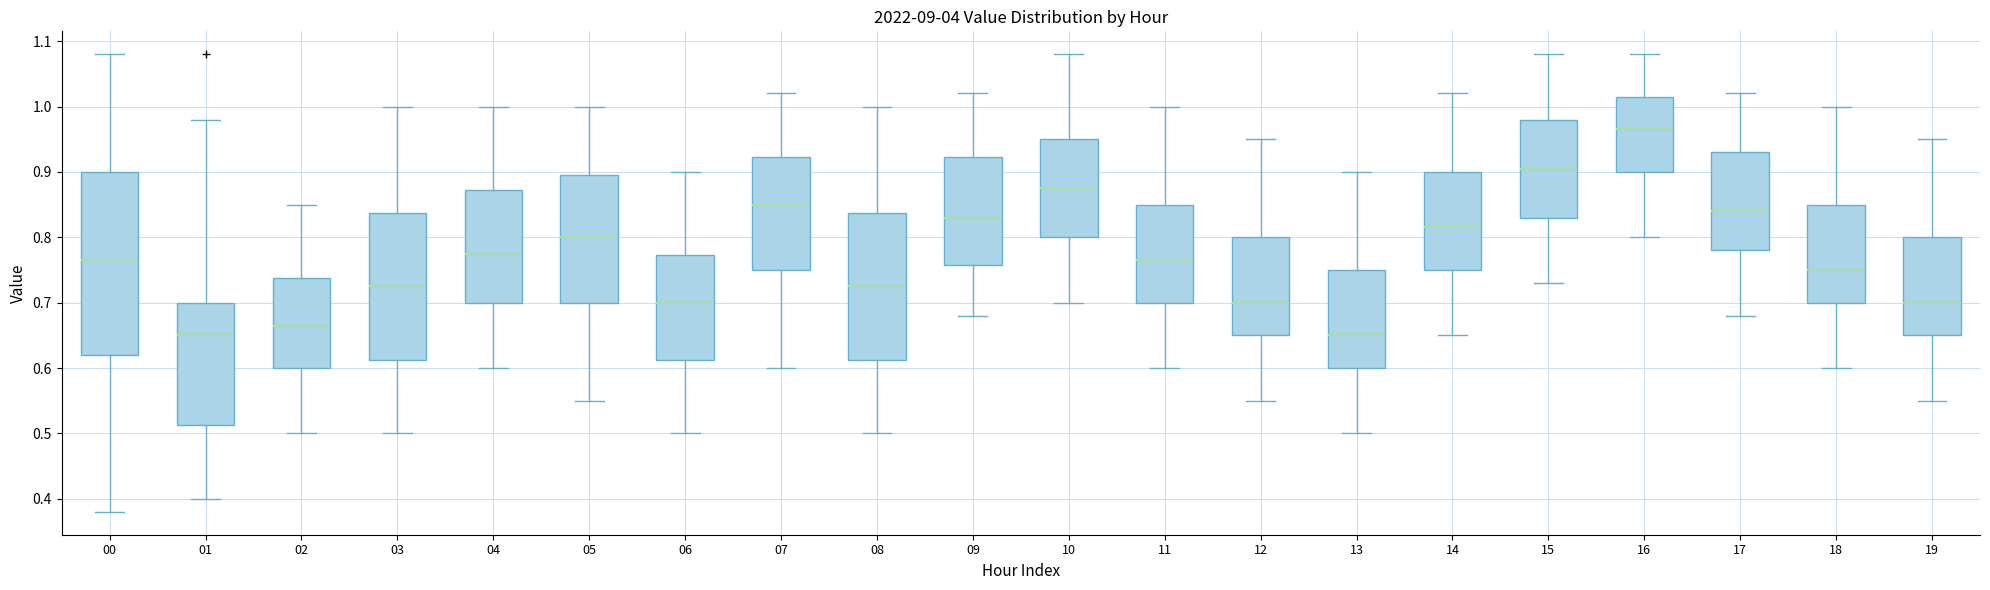

Reading left to right, transcribe this box plot: for each box, give where its median line is, the range the box spans, and where its two whiskers end, as read against the y-axis. The values are not printed on the chart, so give them approximately, as read against the axis.

00: median 0.77, box 0.62 to 0.90, whiskers 0.38 to 1.08
01: median 0.65, box 0.51 to 0.70, whiskers 0.40 to 0.98
02: median 0.67, box 0.60 to 0.74, whiskers 0.50 to 0.85
03: median 0.73, box 0.61 to 0.84, whiskers 0.50 to 1.00
04: median 0.78, box 0.70 to 0.87, whiskers 0.60 to 1.00
05: median 0.80, box 0.70 to 0.90, whiskers 0.55 to 1.00
06: median 0.70, box 0.61 to 0.77, whiskers 0.50 to 0.90
07: median 0.85, box 0.75 to 0.92, whiskers 0.60 to 1.02
08: median 0.73, box 0.61 to 0.84, whiskers 0.50 to 1.00
09: median 0.83, box 0.76 to 0.92, whiskers 0.68 to 1.02
10: median 0.88, box 0.80 to 0.95, whiskers 0.70 to 1.08
11: median 0.77, box 0.70 to 0.85, whiskers 0.60 to 1.00
12: median 0.70, box 0.65 to 0.80, whiskers 0.55 to 0.95
13: median 0.65, box 0.60 to 0.75, whiskers 0.50 to 0.90
14: median 0.82, box 0.75 to 0.90, whiskers 0.65 to 1.02
15: median 0.91, box 0.83 to 0.98, whiskers 0.73 to 1.08
16: median 0.97, box 0.90 to 1.02, whiskers 0.80 to 1.08
17: median 0.84, box 0.78 to 0.93, whiskers 0.68 to 1.02
18: median 0.75, box 0.70 to 0.85, whiskers 0.60 to 1.00
19: median 0.70, box 0.65 to 0.80, whiskers 0.55 to 0.95